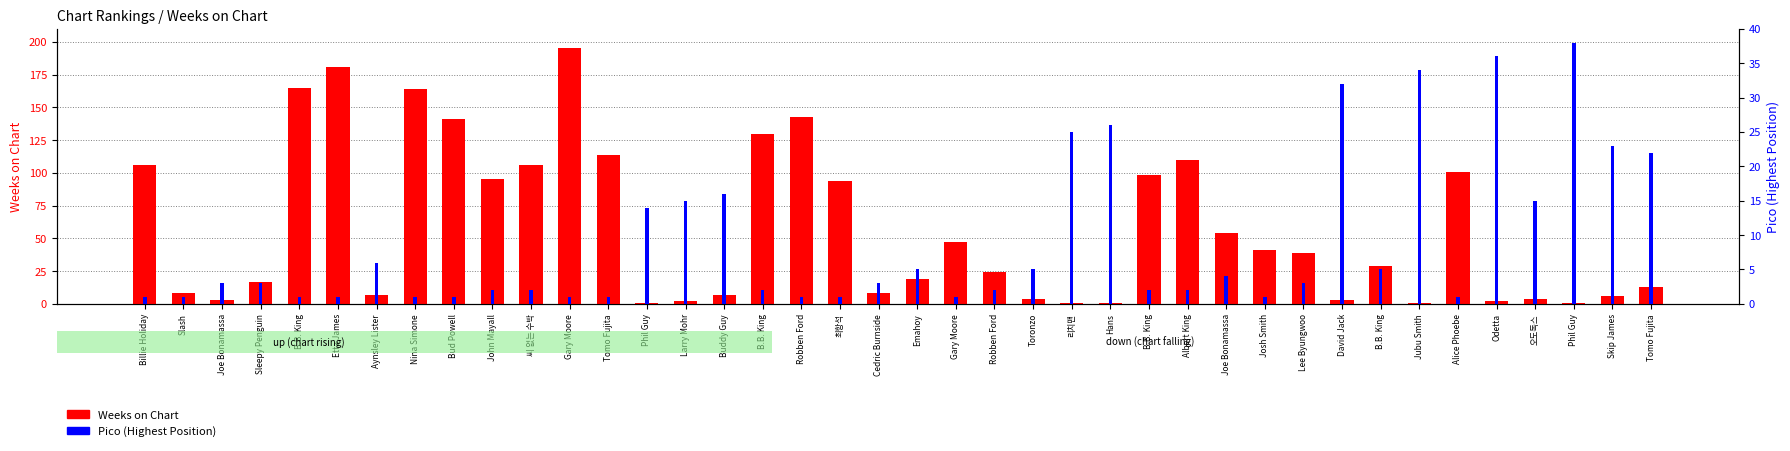

Reading right to left, what are all the values shown in this chart?

Weeks on Chart: 13	6	1	4	2	101	1	29	3	39	41	54	110	98	1	1	4	24	47	19	8	94	143	130	7	2	1	114	195	106	95	141	164	7	181	165	17	3	8	106
Pico (Highest Position): 22	23	38	15	36	1	34	5	32	3	1	4	2	2	26	25	5	2	1	5	3	1	1	2	16	15	14	1	1	2	2	1	1	6	1	1	3	3	1	1